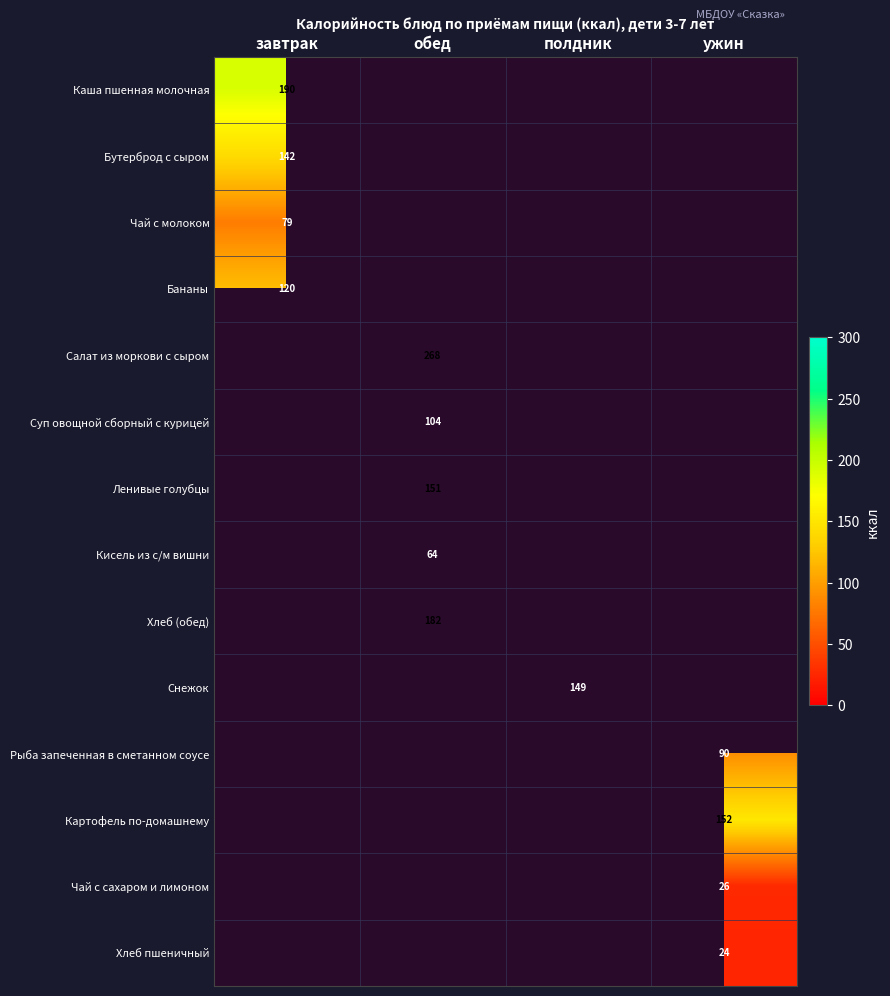

Is it true that Кисель из с/м вишни equals 64.0 at обед?

True